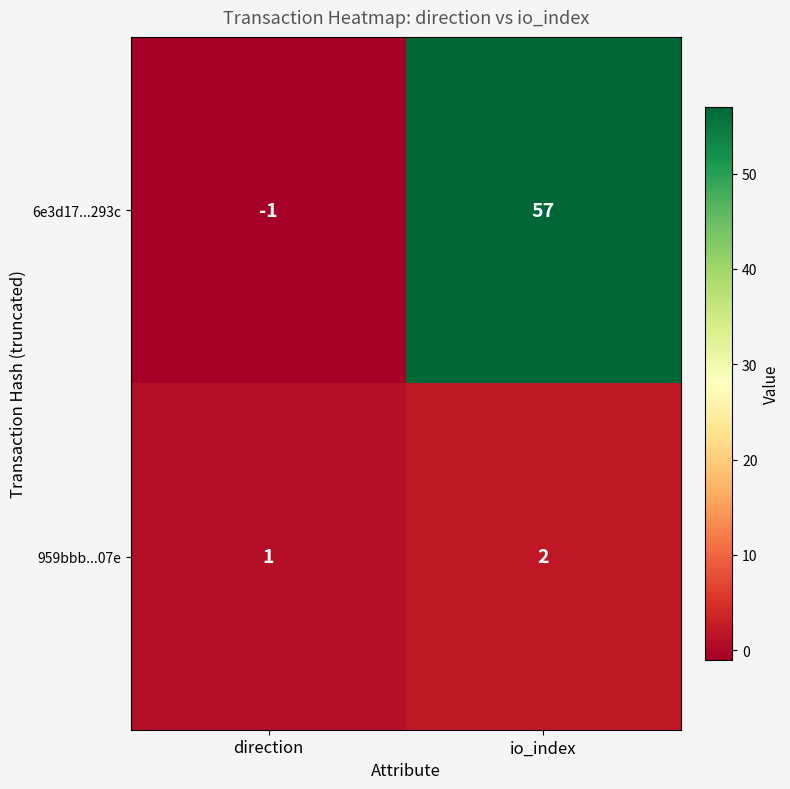

At which label is 6e3d17...293c closest to 28?

direction